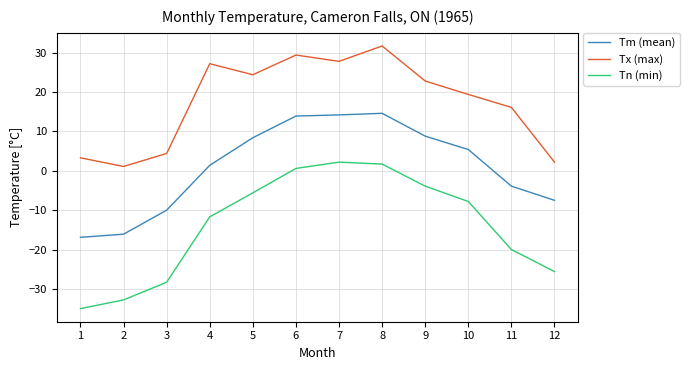

Is the value of Tx (max) at 6 greater than the value of Tm (mean) at 5?

Yes